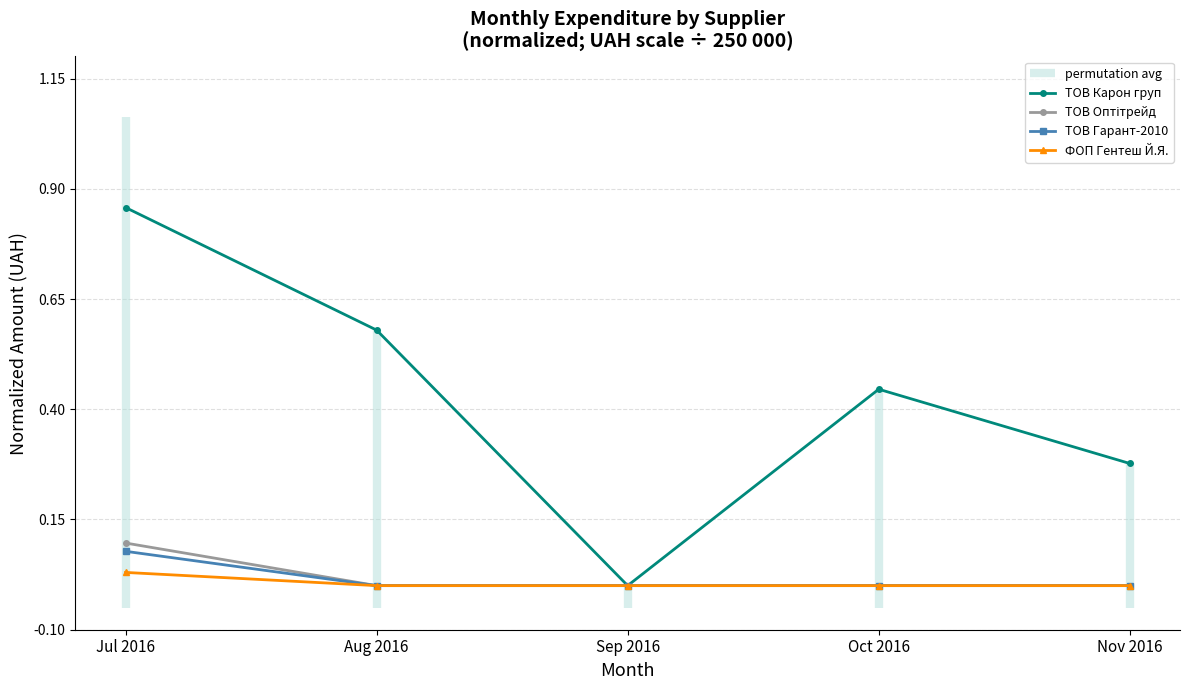

What is the label of the 5th point from the right?

Jul 2016